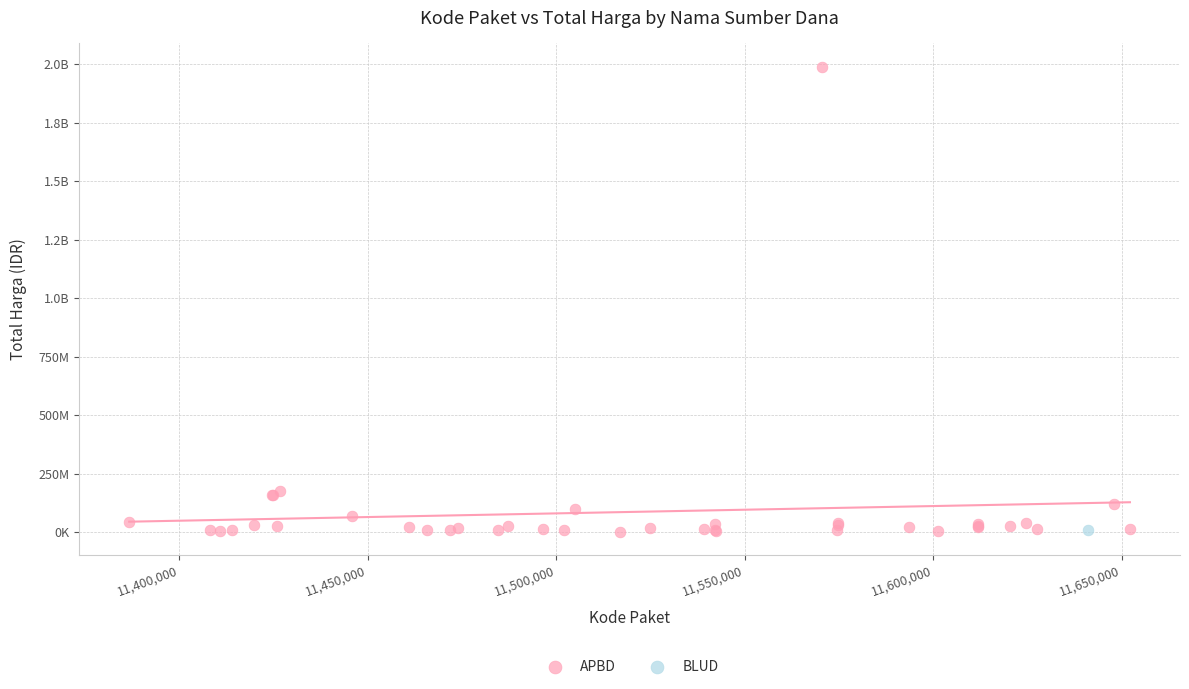

What are all the series names shown in the legend?

APBD, BLUD